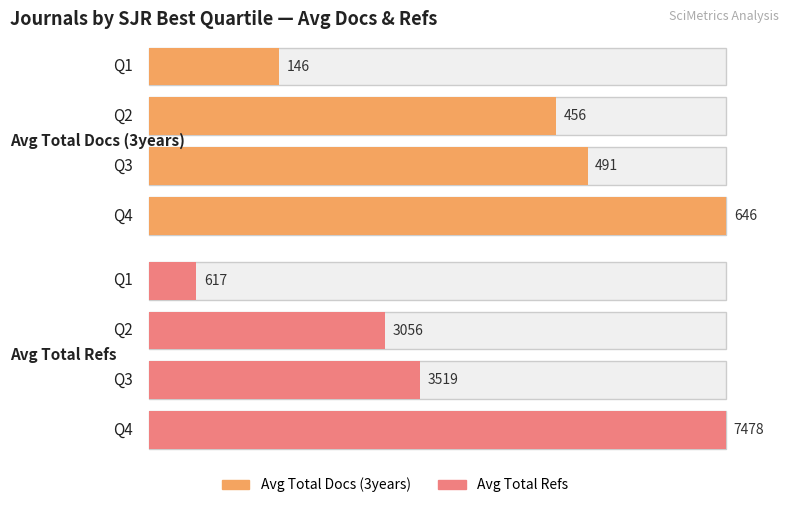

Which has a higher value, Q2 or Q3?

Q3